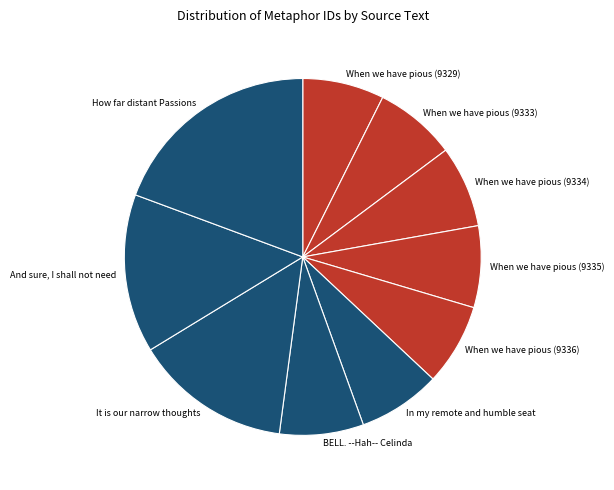

Which category has the biggest portion of the pie?

How far distant Passions